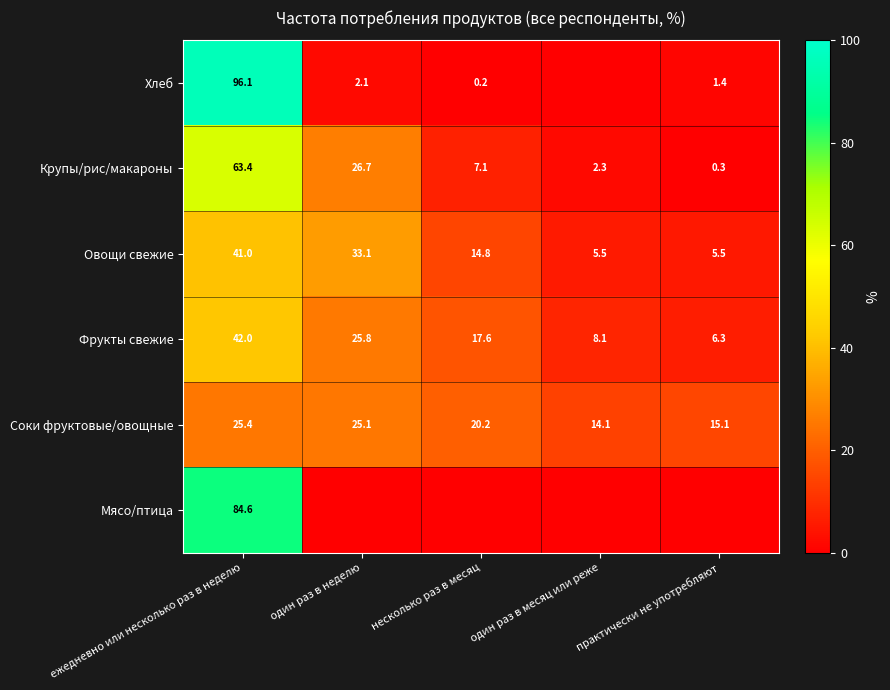

Is the value of Крупы/рис/макароны at ежедневно или несколько раз в неделю greater than the value of Соки фруктовые/овощные at несколько раз в месяц?

Yes